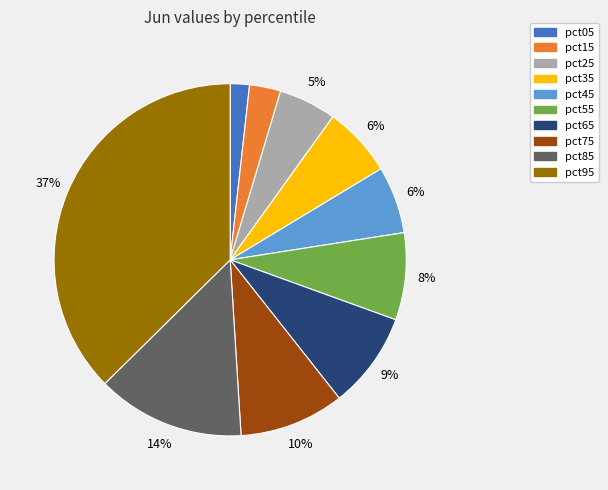

To the nearest percent, what is the average slice percentage?

10%